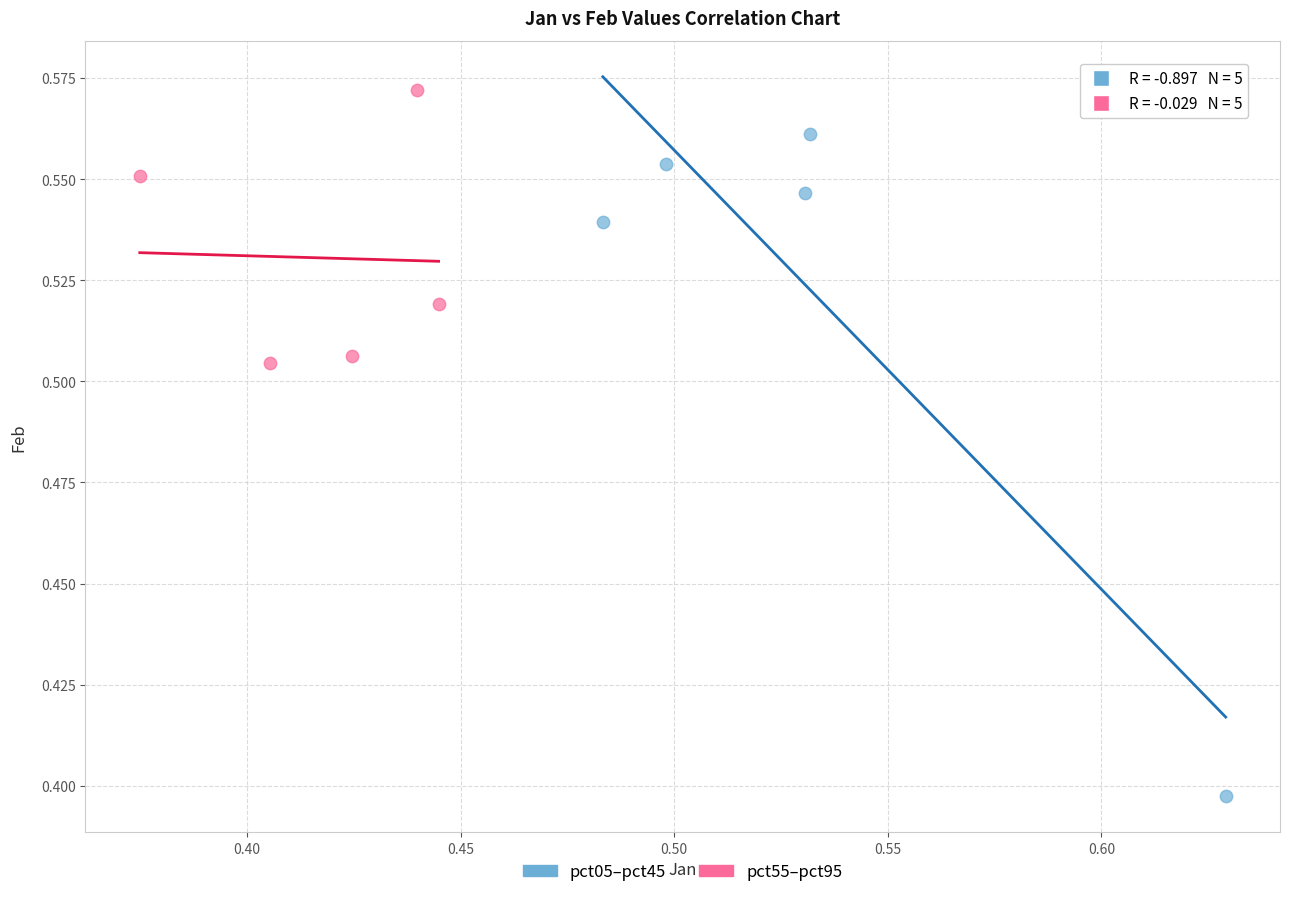

Which series contains the highest Y value?

pct55–pct95